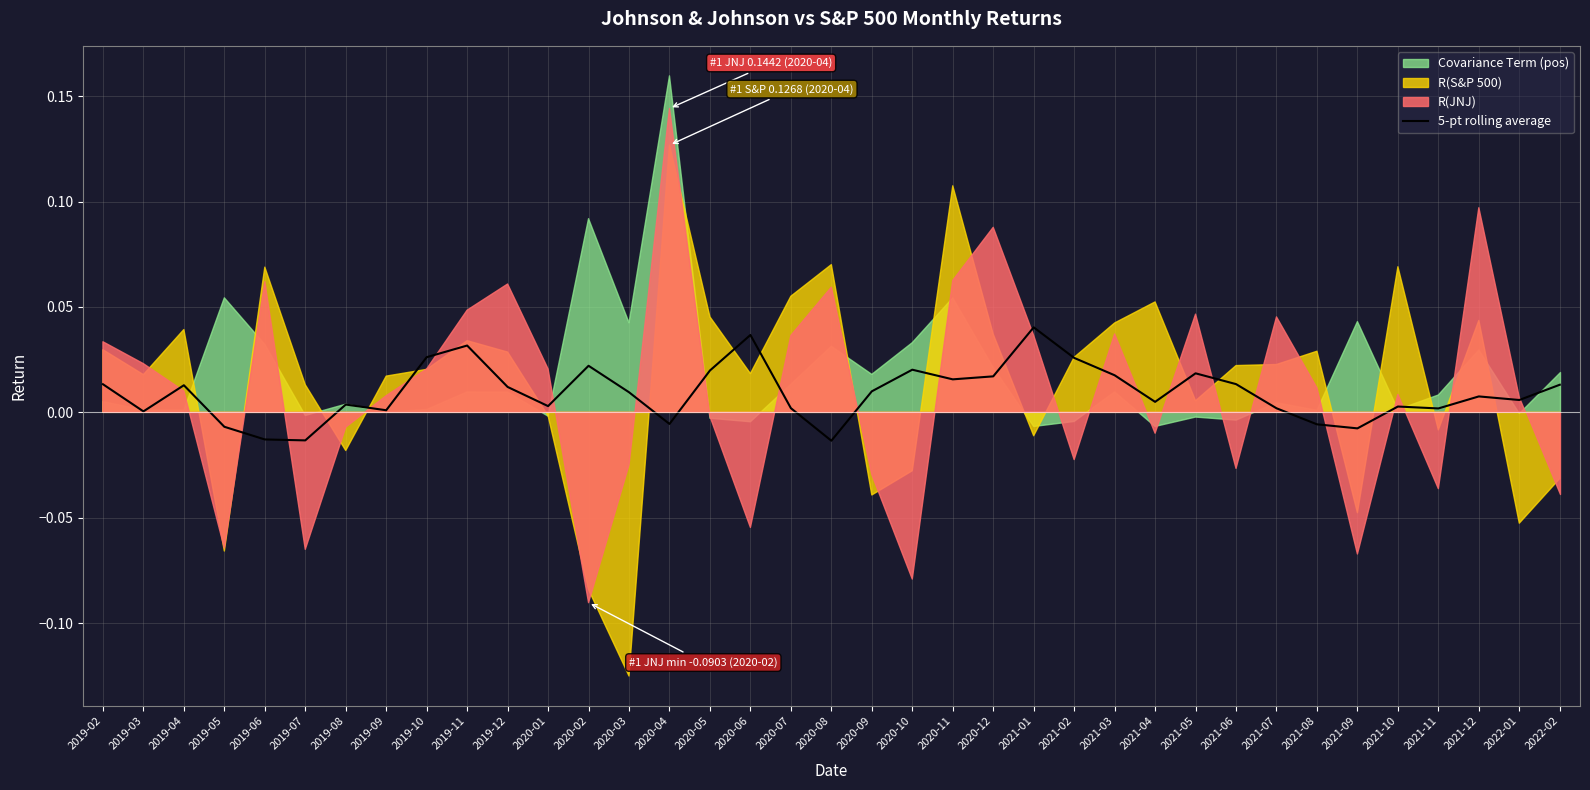

Which has a higher value, 2020-12 or 2019-06?

2020-12